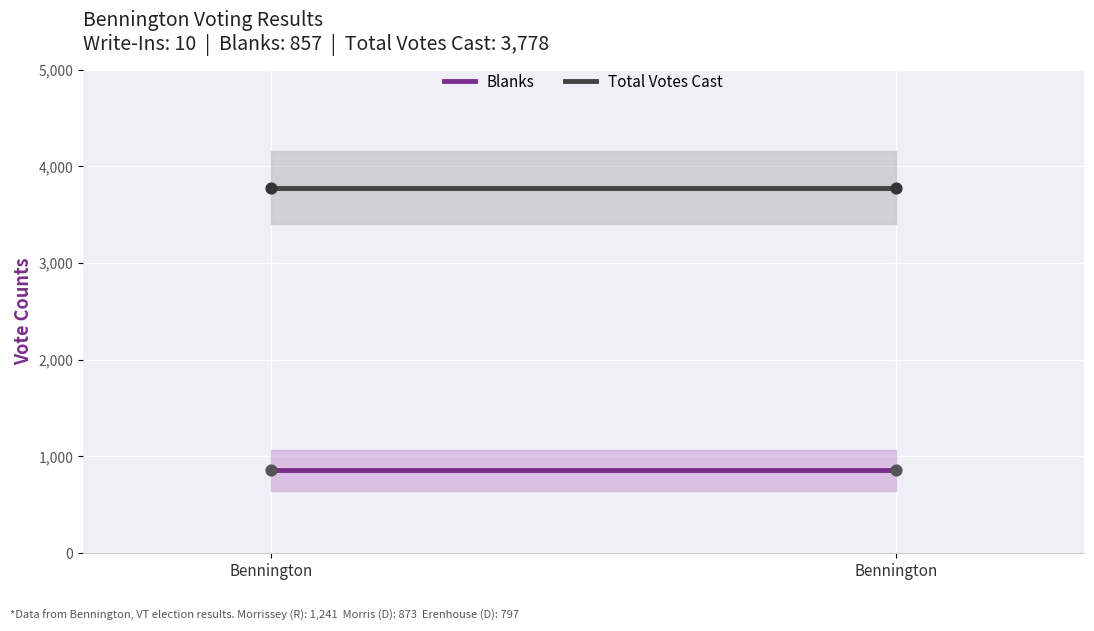

Which series contains the lowest Y value?

Blanks